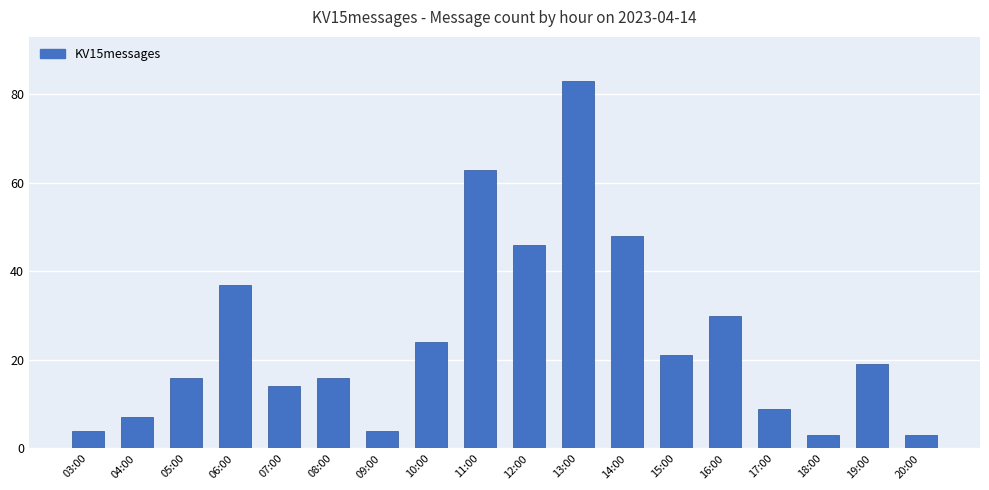

What is the change in value from 12:00 to 20:00?

-43